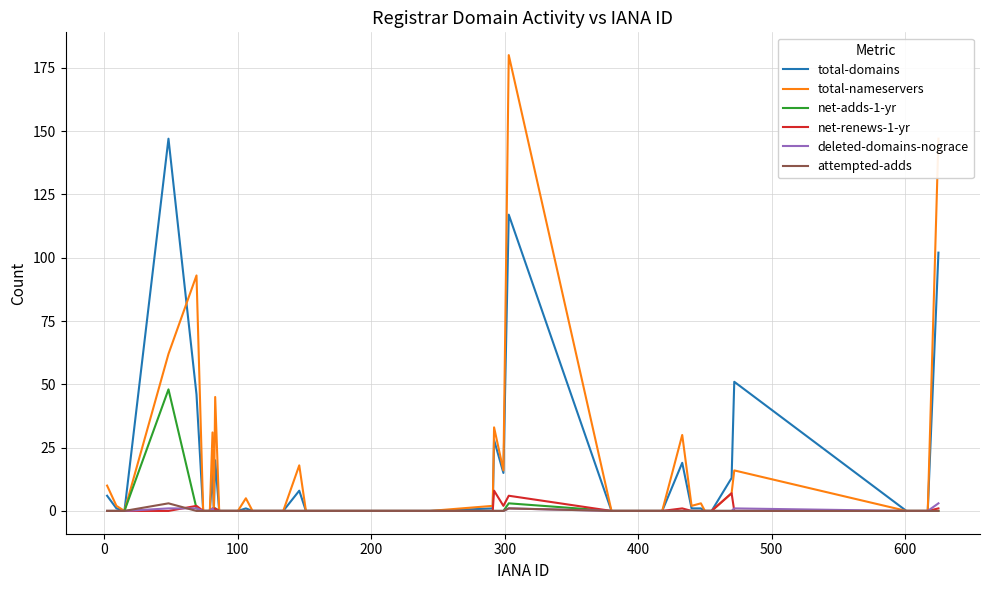

What is the maximum value shown in the chart?

180